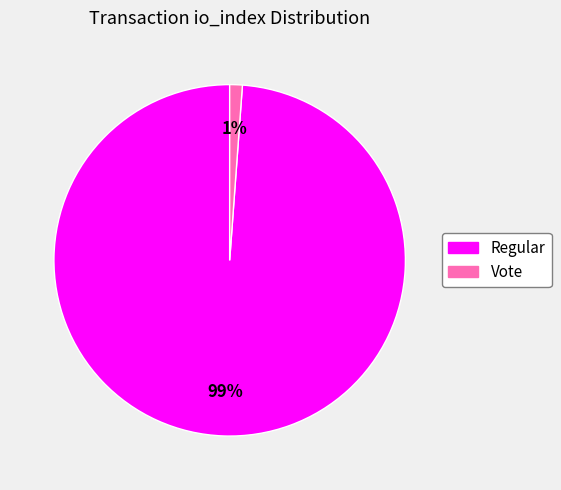

To the nearest percent, what is the average slice percentage?

50%